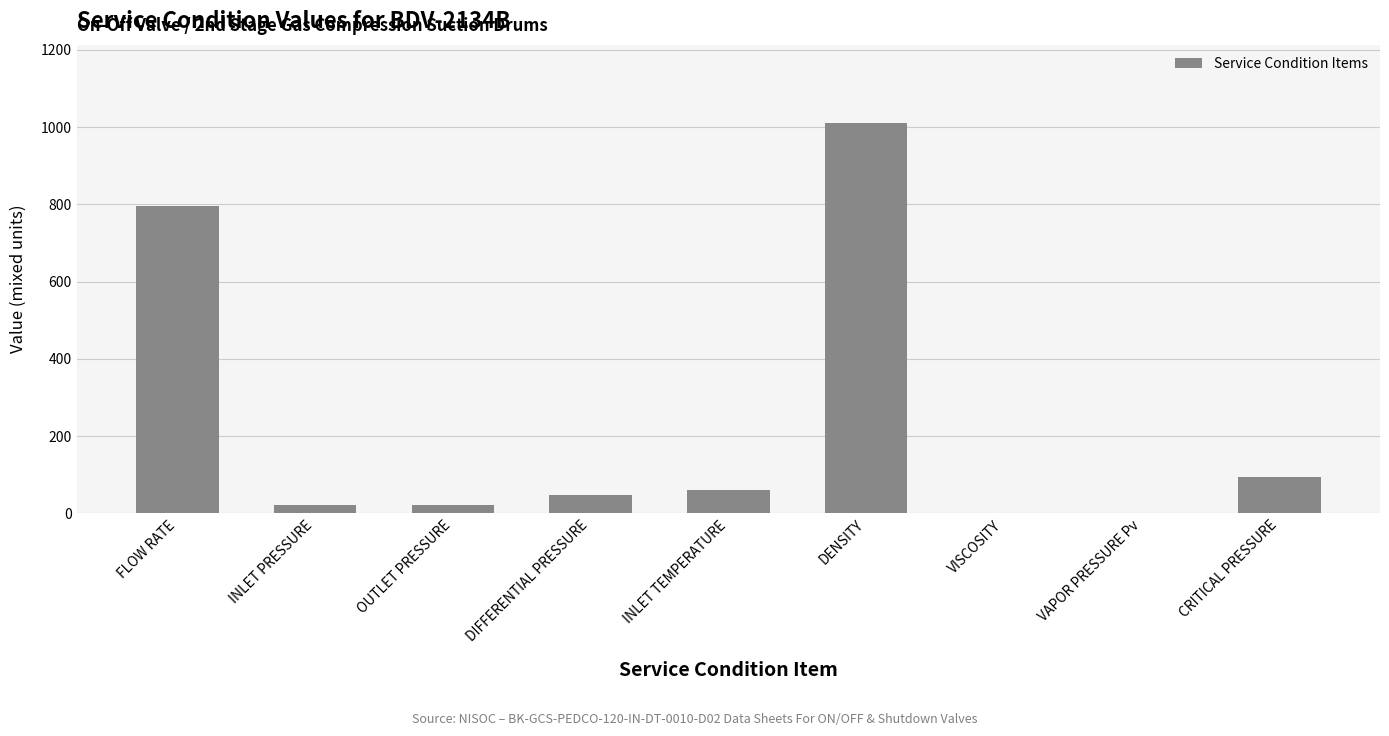

At which label is the value closest to 505?

FLOW RATE